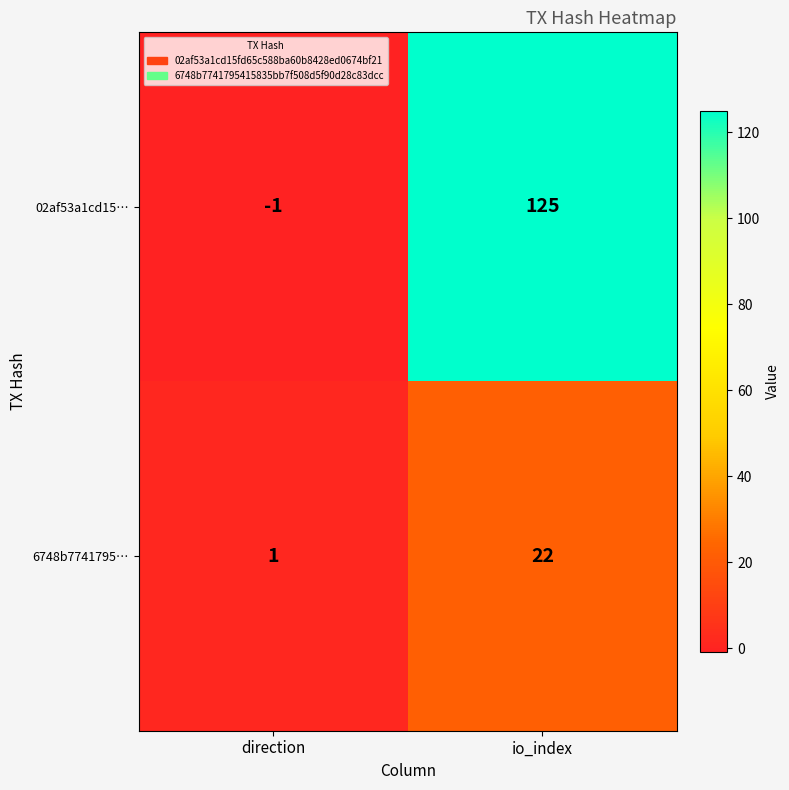

Reading left to right, list all the values displayed in this chart.

02af53a1cd15…: -1	125
6748b7741795…: 1	22